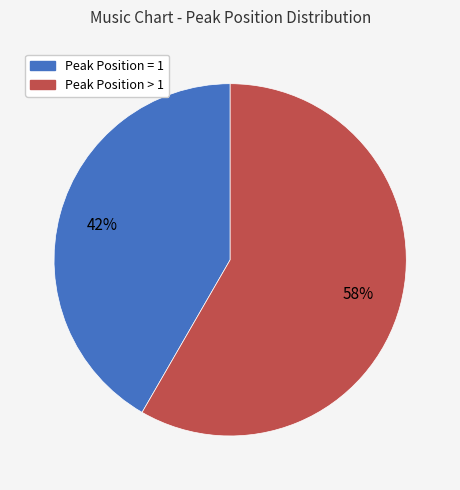

Does any single category account for the majority?

Yes